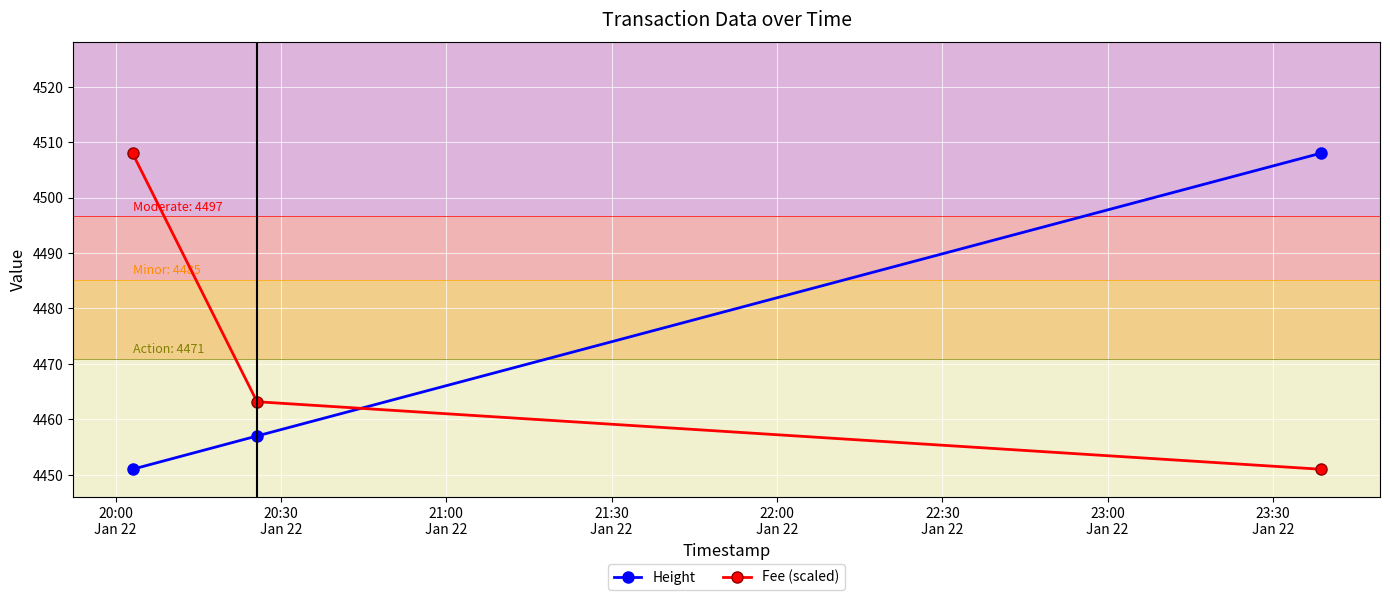

What is the average value of the Height series?

4472.0